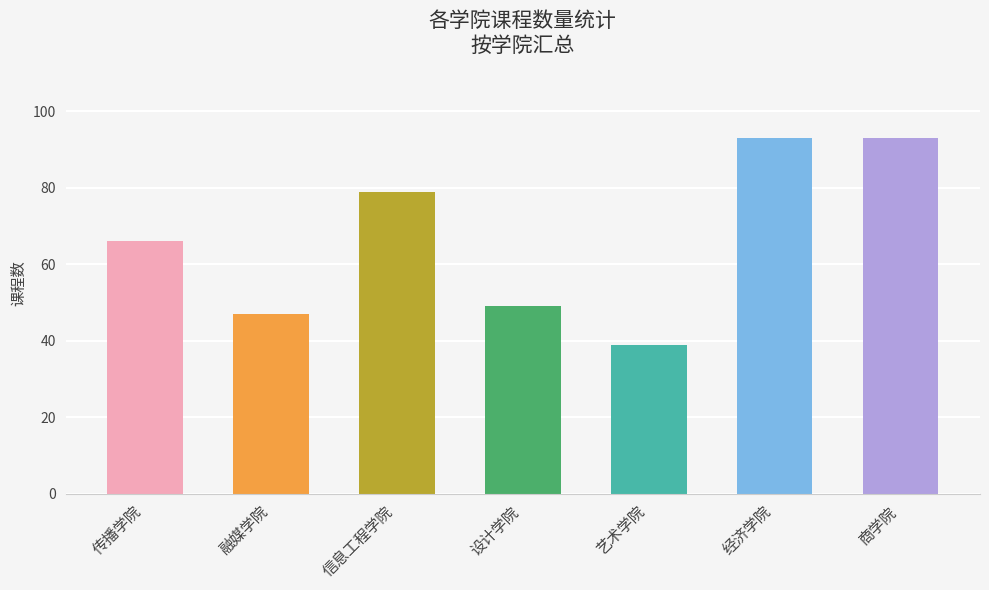

How many values are below 66?

3